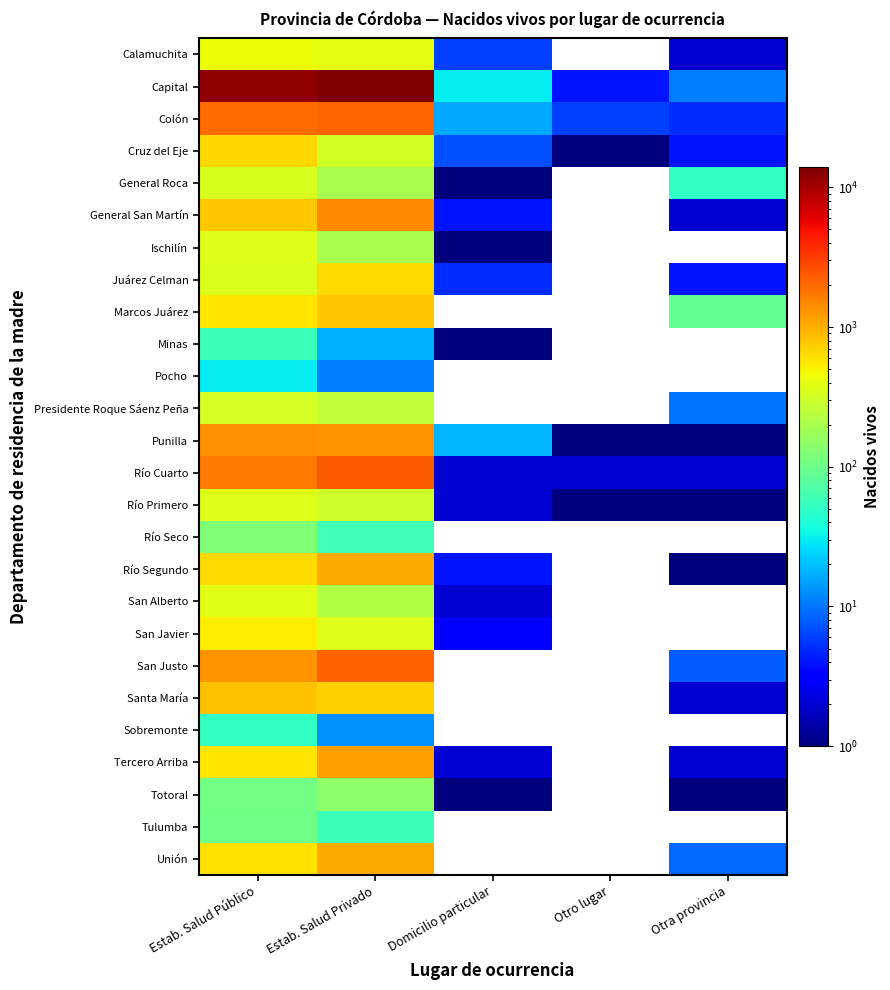

How many data points does each series have?

5